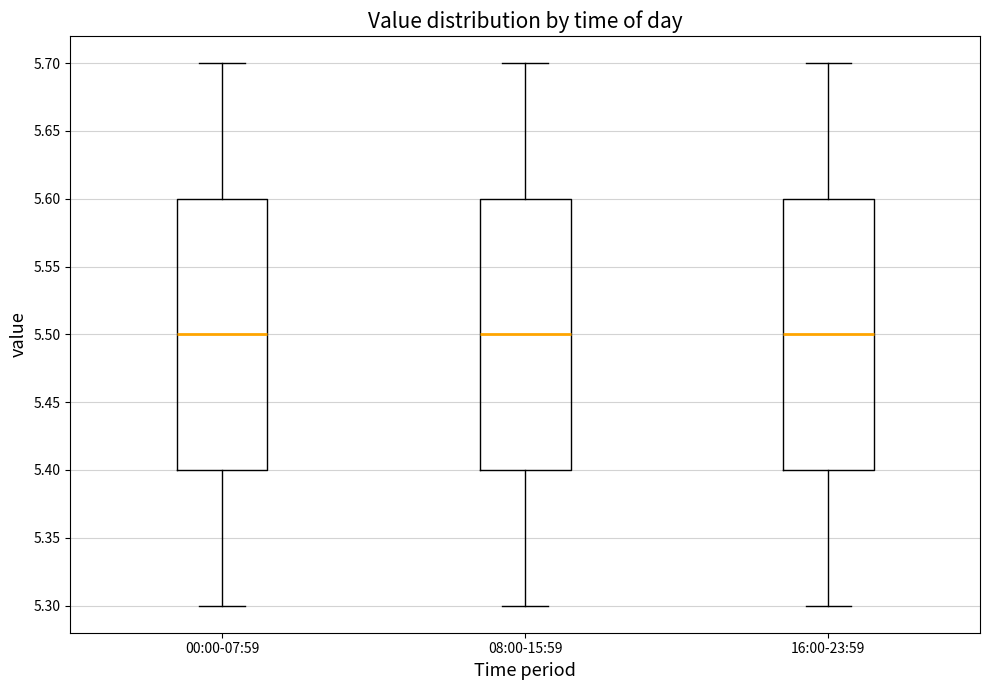

Reading left to right, read every box against the y-axis: the position of its median line, the range the box covers, and the ends of its whiskers. The values are not printed on the chart, so give them approximately, as read against the axis.

00:00-07:59: median 5.5, box 5.4 to 5.6, whiskers 5.3 to 5.7
08:00-15:59: median 5.5, box 5.4 to 5.6, whiskers 5.3 to 5.7
16:00-23:59: median 5.5, box 5.4 to 5.6, whiskers 5.3 to 5.7